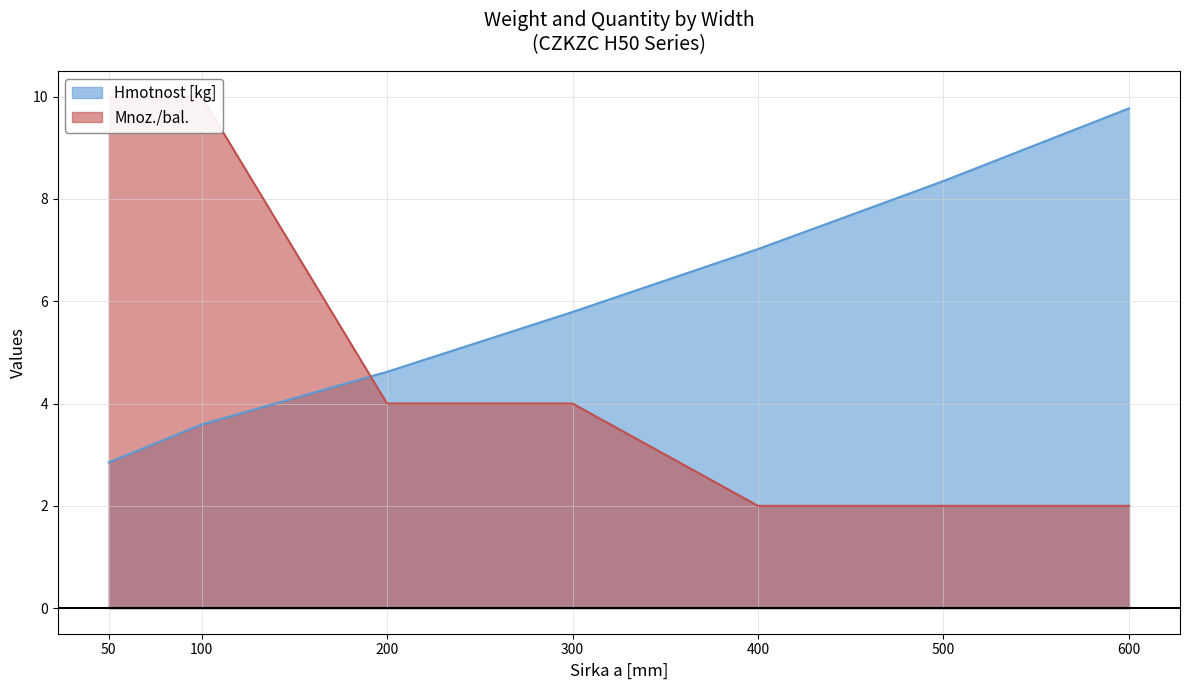

What is the value of the Mnoz./bal. point at the 4th from the left?

4.0